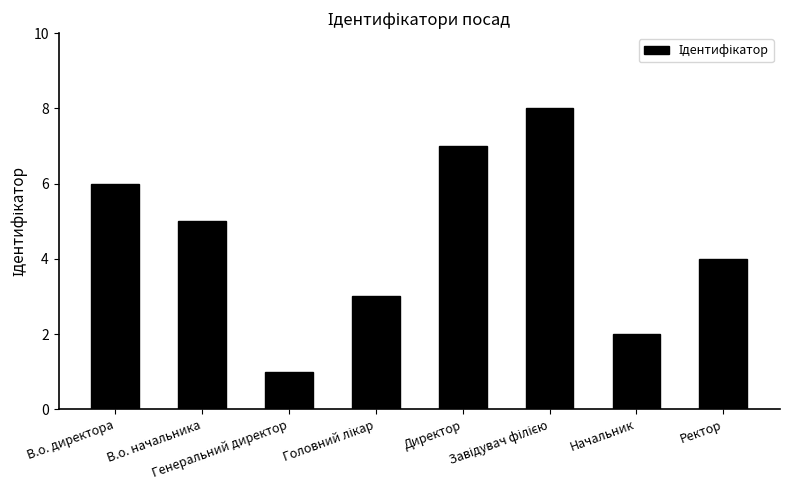

What is the greatest value displayed?

8